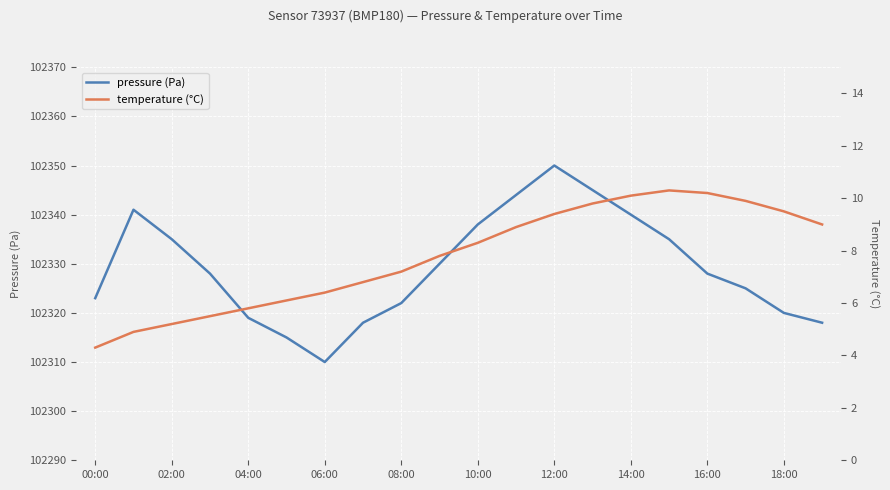

What is the label of the 1st point from the right?

19